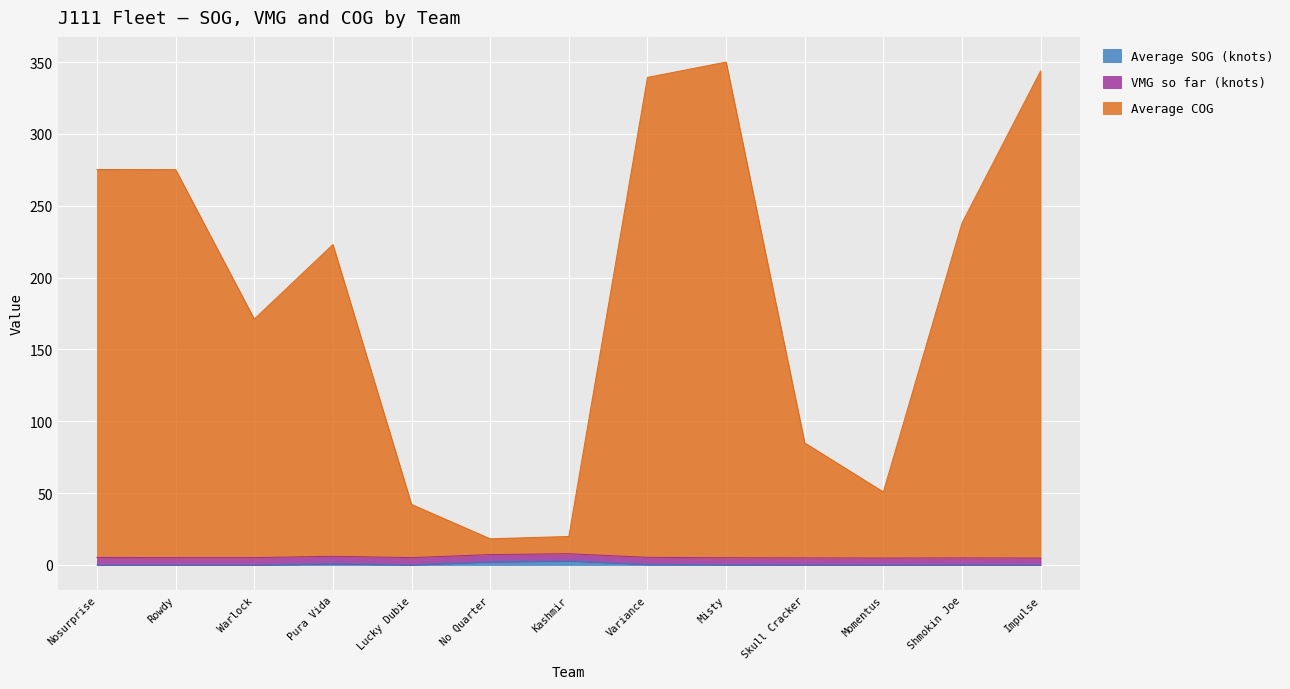

True or false: Average SOG (knots) and Average COG cross at least once.

False